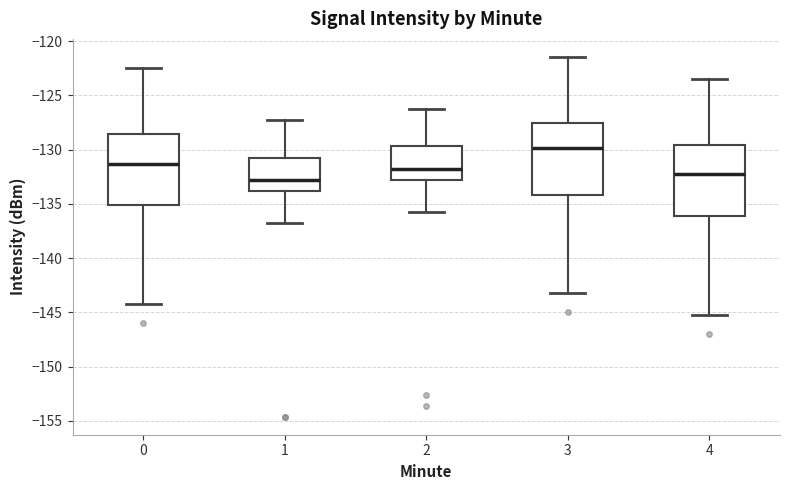

Where does the lower whisker of the box at x = 1 end on the y-axis? The values are not printed on the chart, so give them approximately, as read against the axis.

-136.5